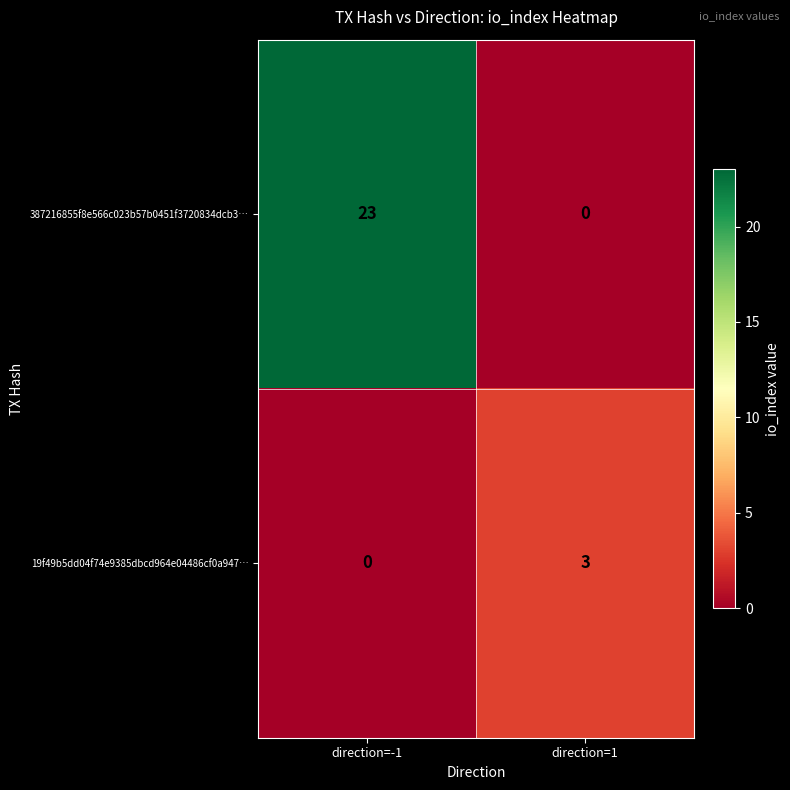

Reading left to right, list all the values displayed in this chart.

387216855f8e566c023b57b0451f3720834dcb3…: 23	0
19f49b5dd04f74e9385dbcd964e04486cf0a947…: 0	3